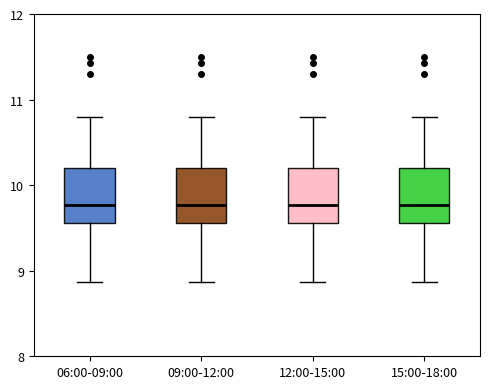

Where does the lower whisker of the box for 09:00-12:00 end on the y-axis? The values are not printed on the chart, so give them approximately, as read against the axis.

8.9